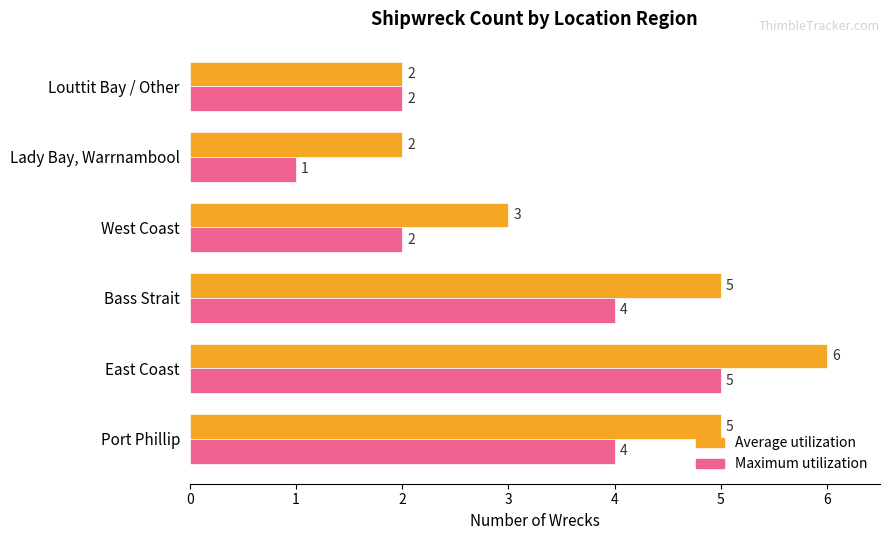

What is the smallest value displayed?

1